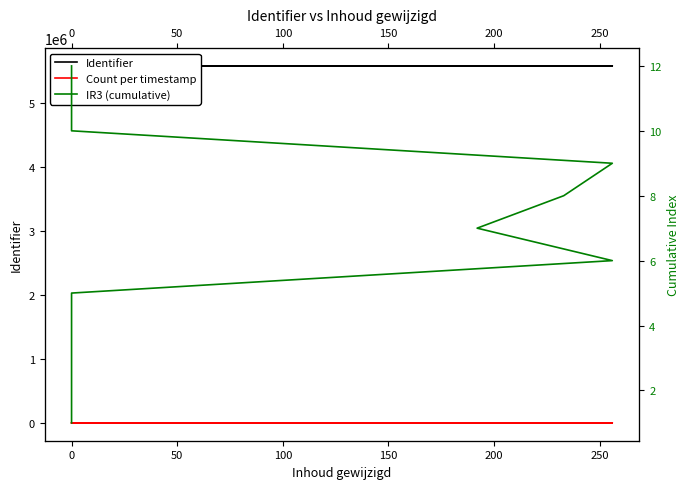

What is the value of the IR3 (cumulative) point at the 10th from the left?

10